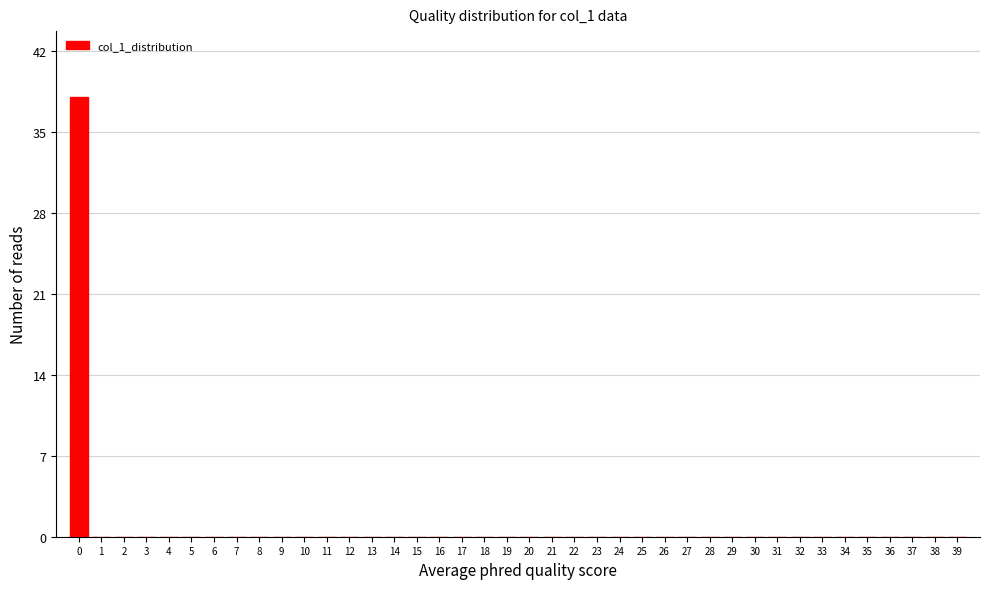

Is it true that the value at 39 is 0?

True